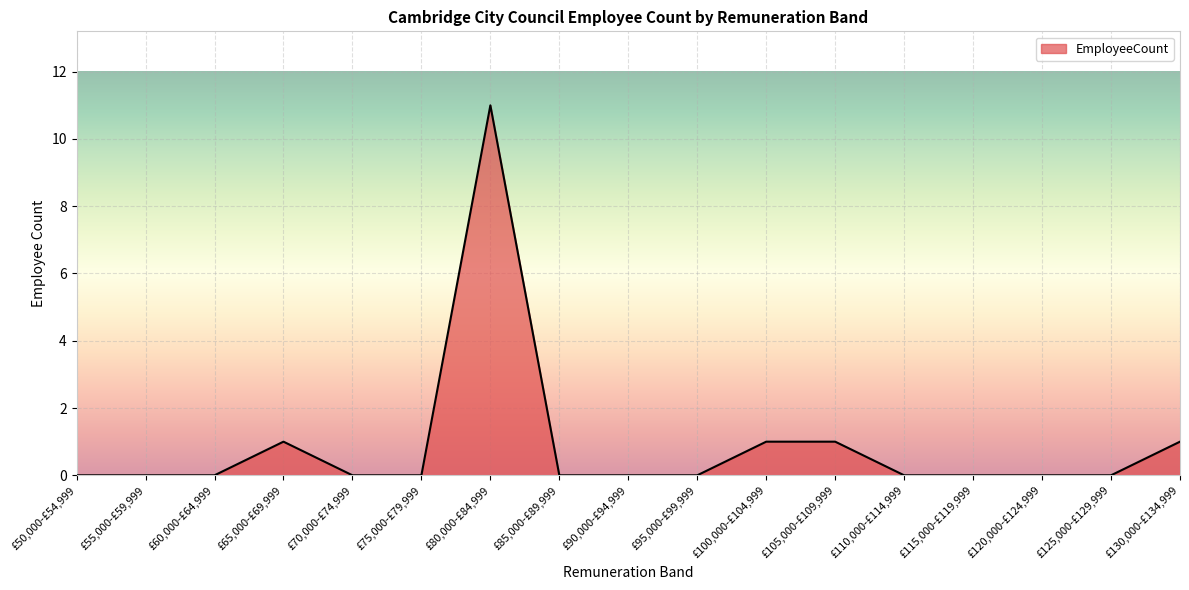

What is the maximum value shown in the chart?

11